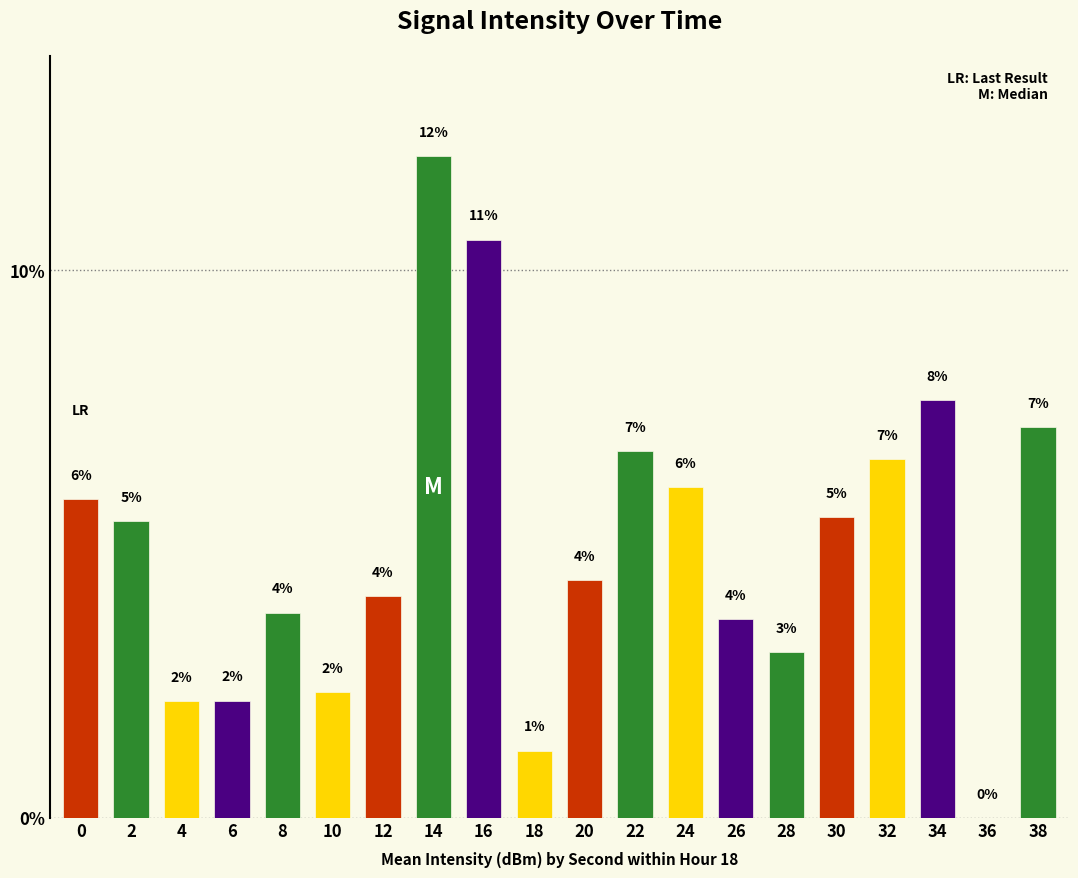

Are the bars horizontal?

No